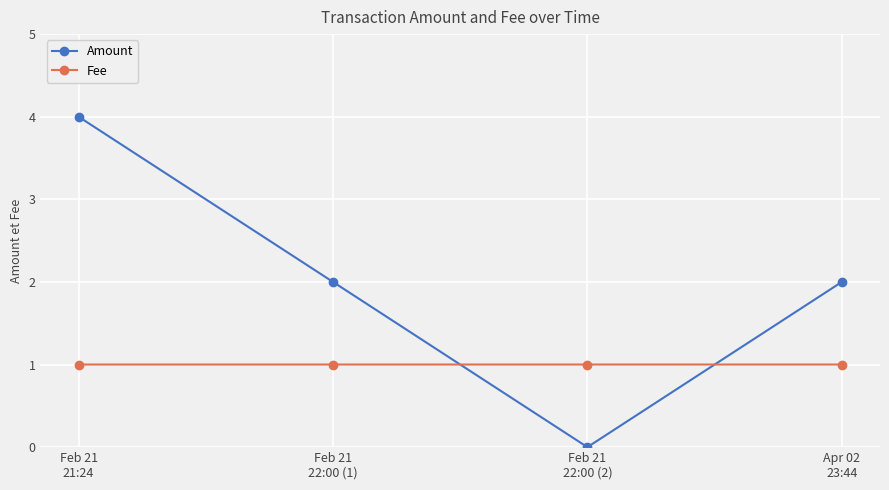

What position from the left is Apr 02
23:44?

4